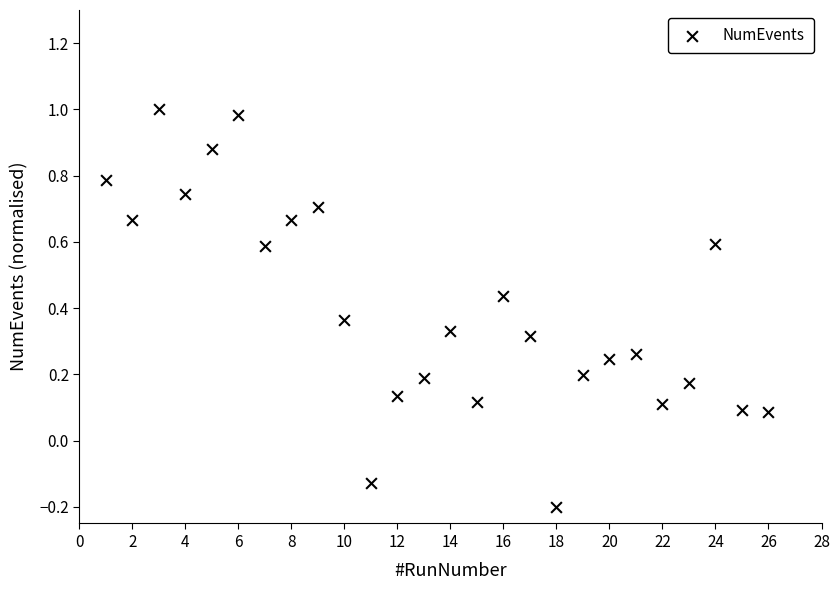

What is the range of X values (max minus min)?

25.0